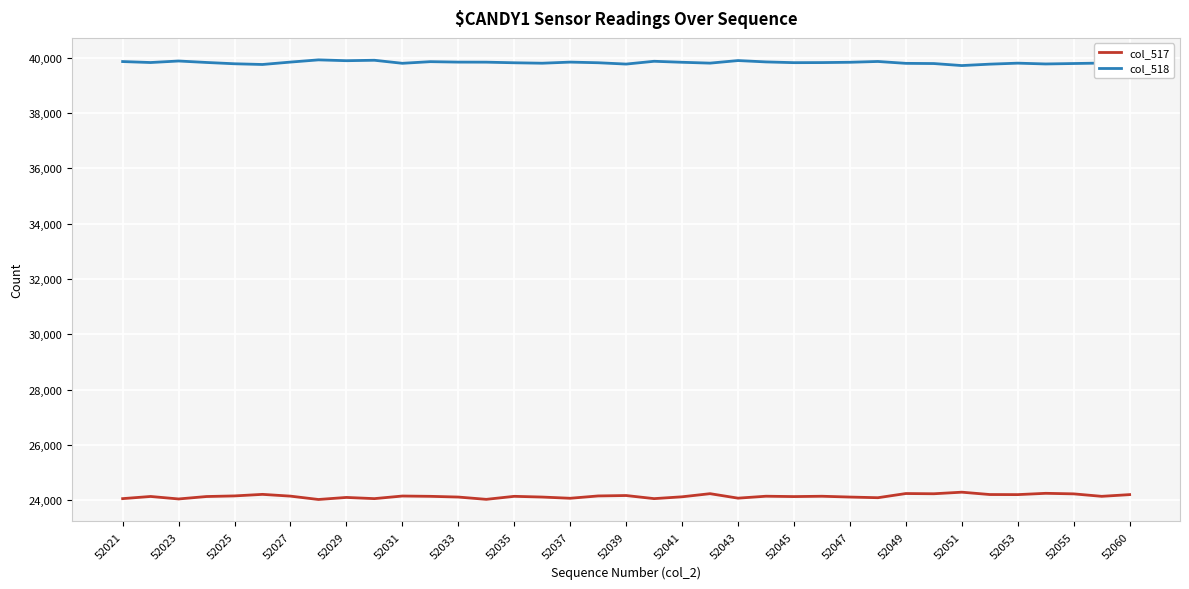

Which series has the largest total across all categories?

col_518